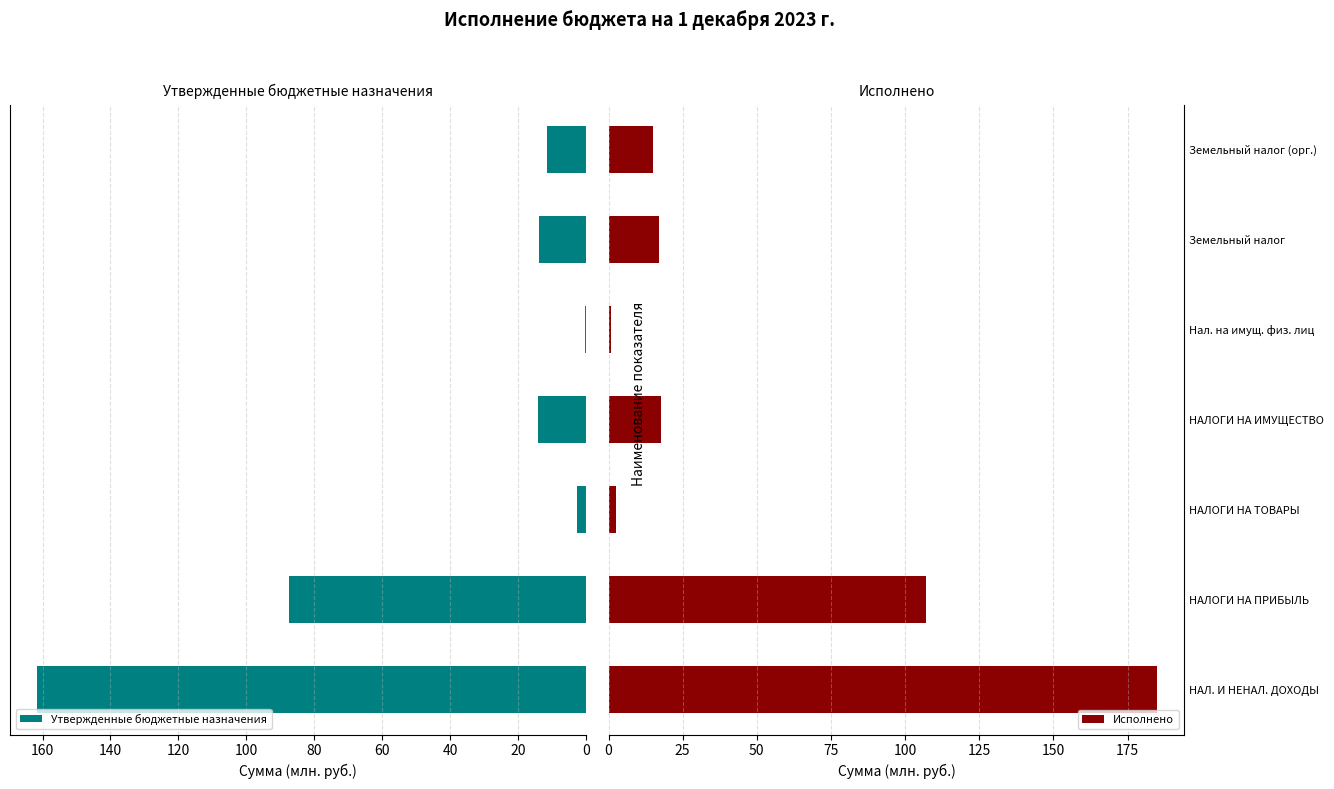

What is the maximum value for Утвержденные бюджетные назначения?

161.5